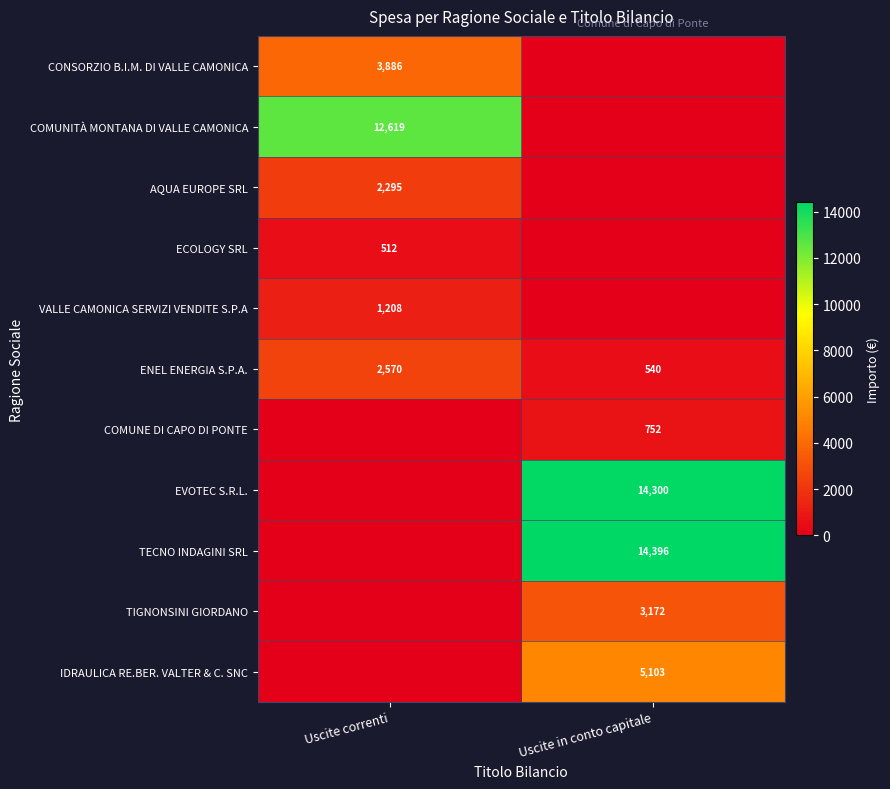

Is the value of VALLE CAMONICA SERVIZI VENDITE S.P.A at Uscite correnti greater than the value of IDRAULICA RE.BER. VALTER & C. SNC at Uscite in conto capitale?

No